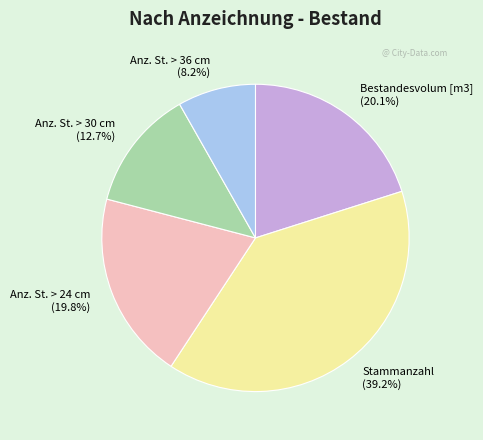

To the nearest percent, what portion does Stammanzahl represent?

39%